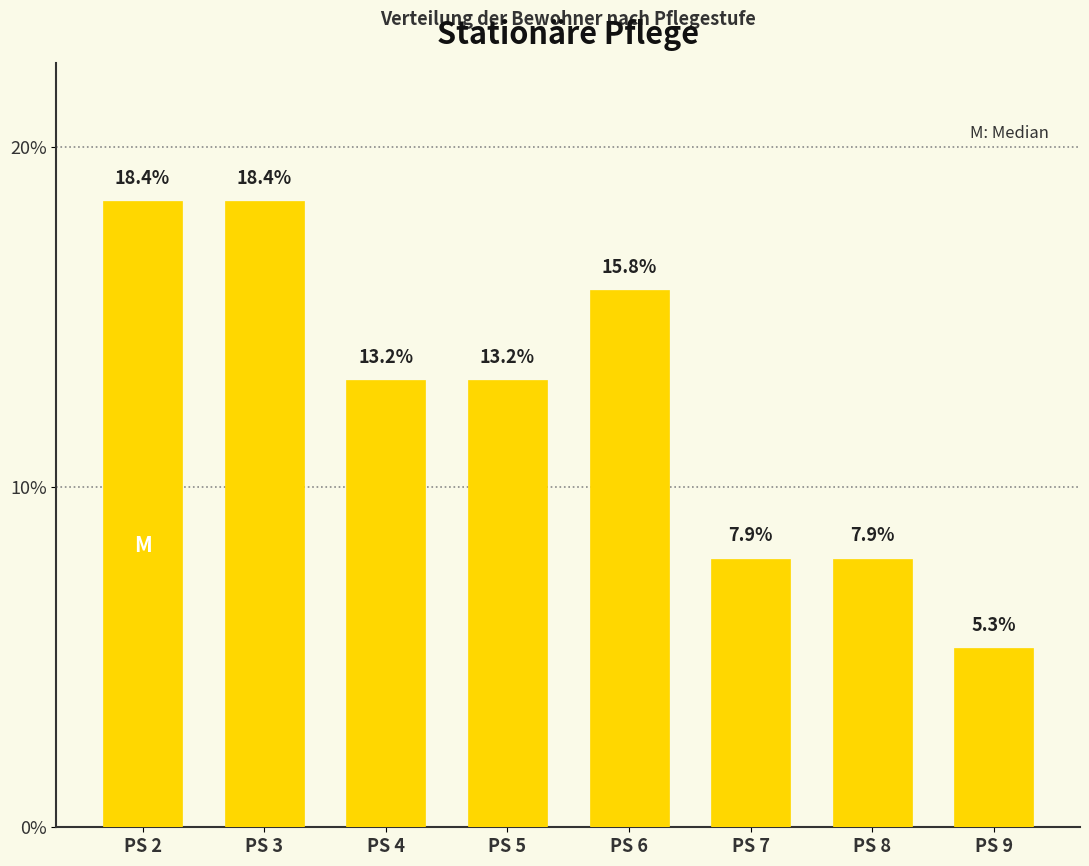

What is the greatest value displayed?

18.4